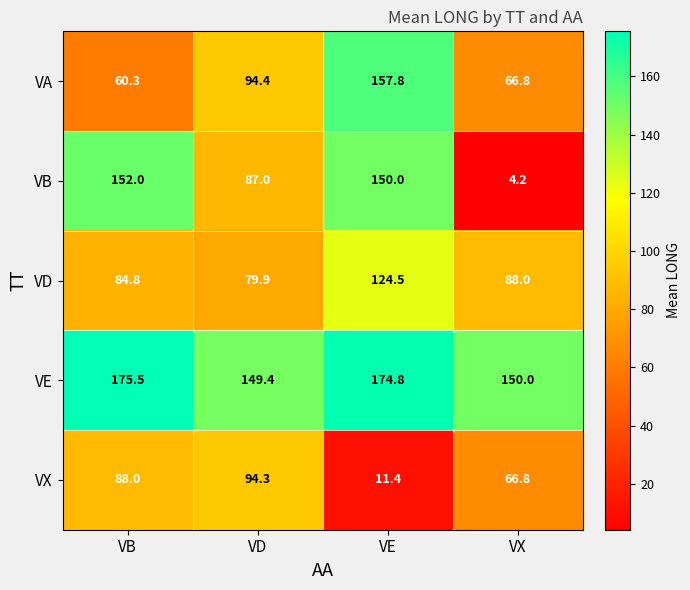

What is the total value across all series at VD?

505.0